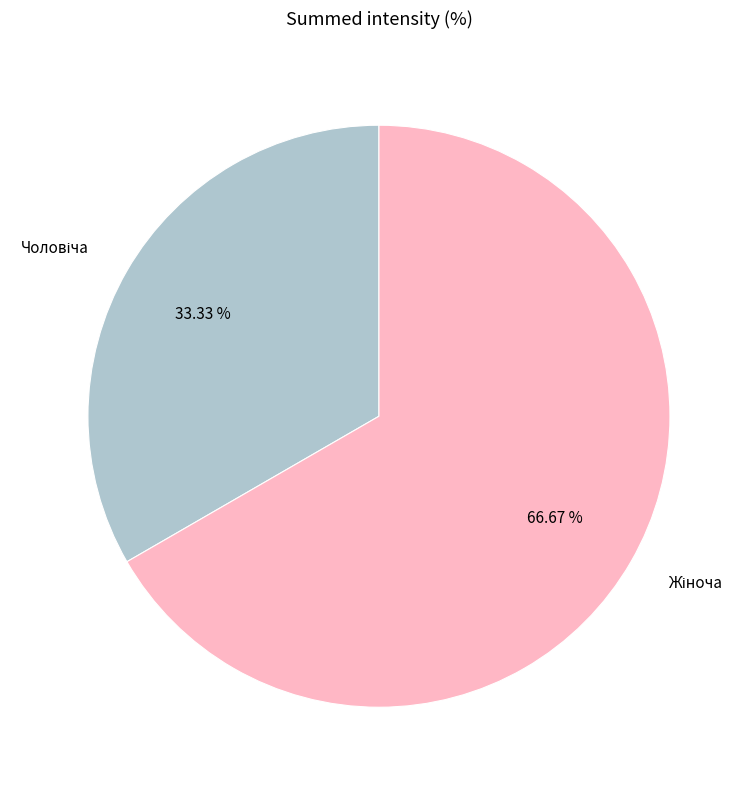

Does any single category account for the majority?

Yes